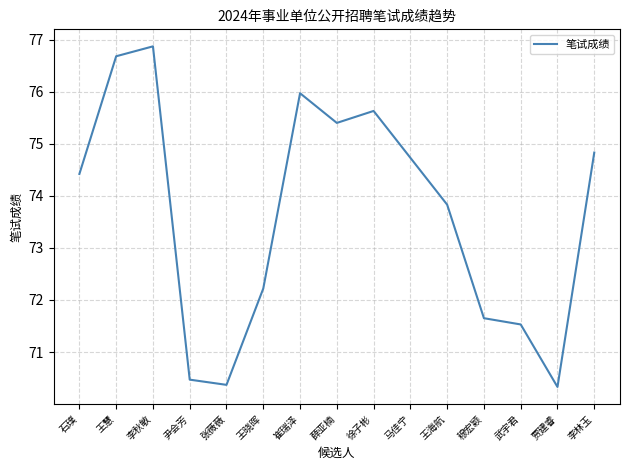

Reading left to right, transcribe all the data shown in this chart.

74.4	76.7	76.9	70.5	70.4	72.2	76.0	75.4	75.6	74.7	73.8	71.7	71.5	70.3	74.8